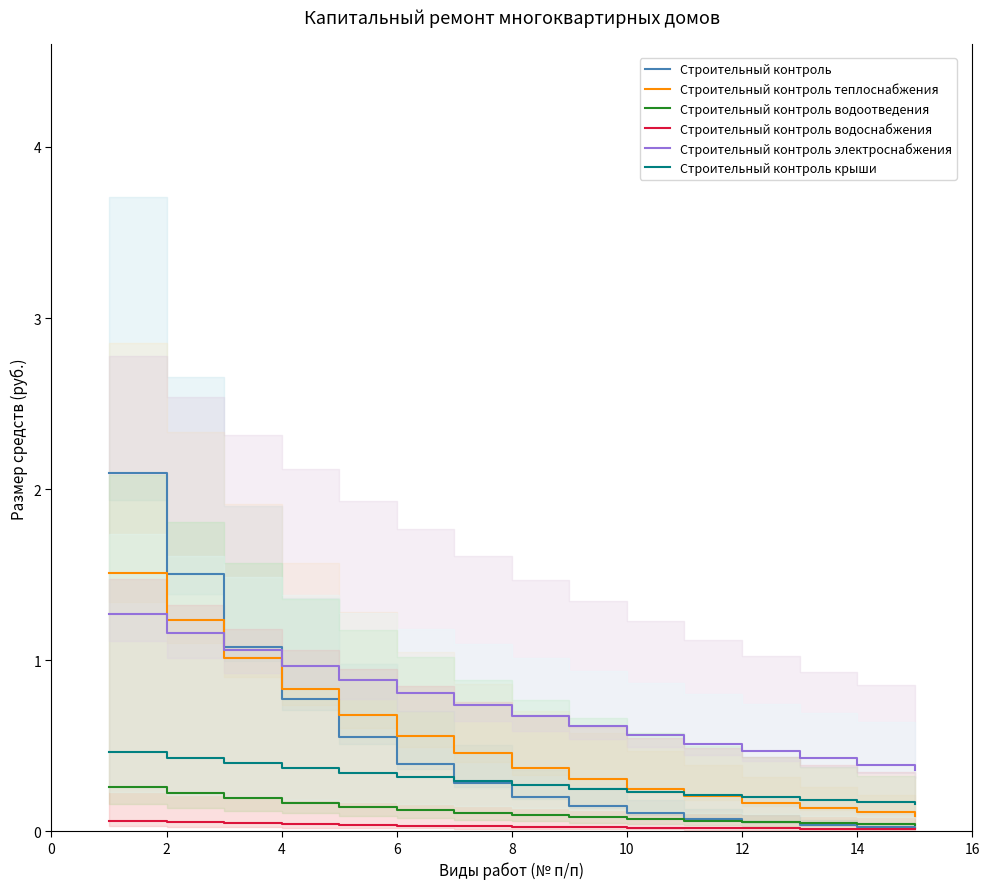

Which series has the widest spread of values?

Строительный контроль